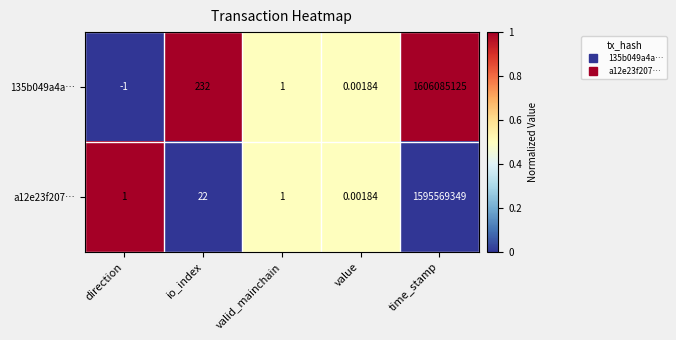

At which category does the chart reach its minimum across all series?

direction